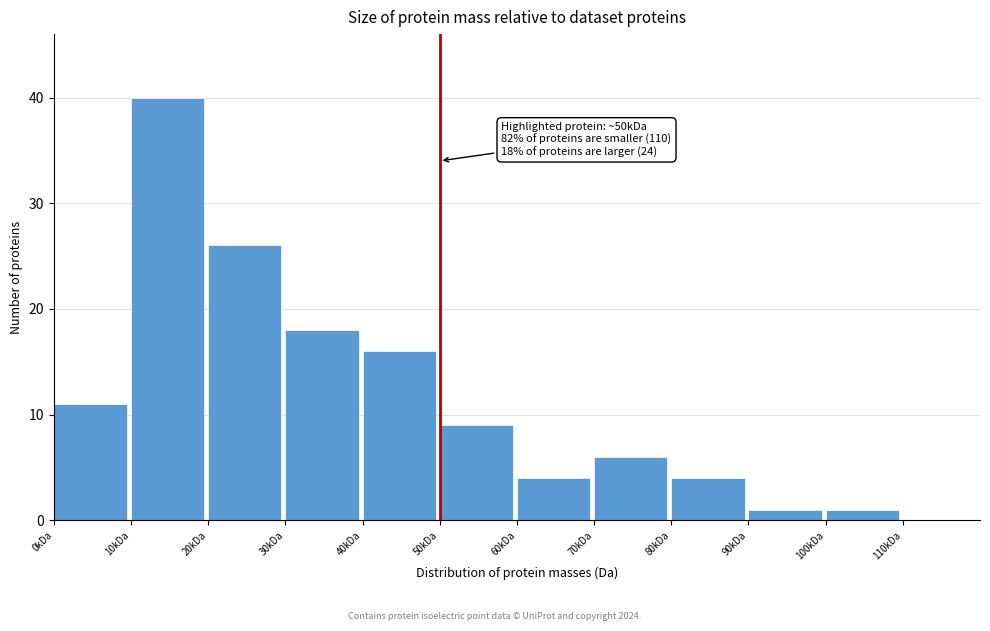

Reading left to right, transcribe all the data shown in this chart.

0kDa=11	10kDa=40	20kDa=26	30kDa=18	40kDa=16	50kDa=9	60kDa=4	70kDa=6	80kDa=4	90kDa=1	100kDa=1	110kDa=0